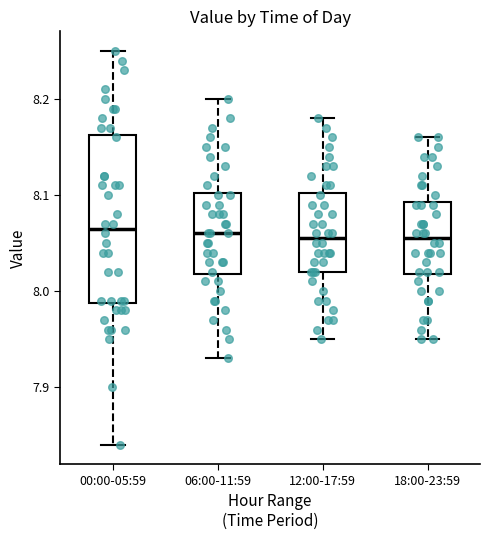

Where does the upper whisker of the box for 00:00-05:59 end on the y-axis? The values are not printed on the chart, so give them approximately, as read against the axis.

8.25